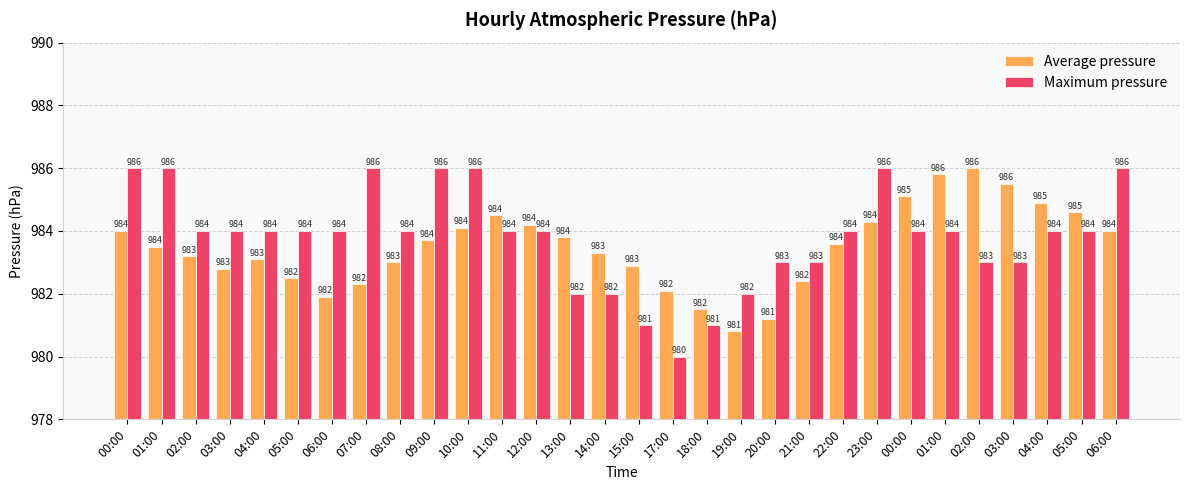

Which series has the largest range (max minus min)?

Maximum pressure